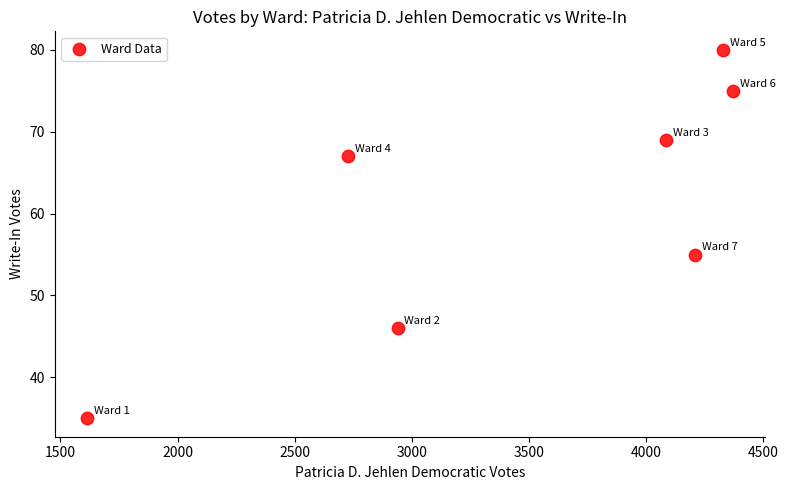

What Y value in the scatter plot is closest to 57?

55